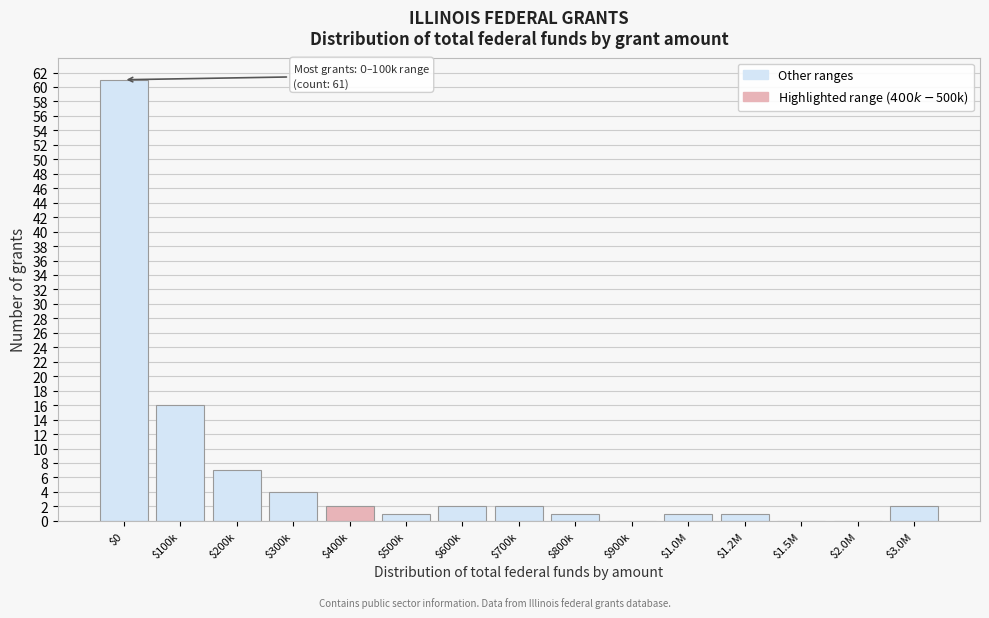

What is the sum of all values?

100